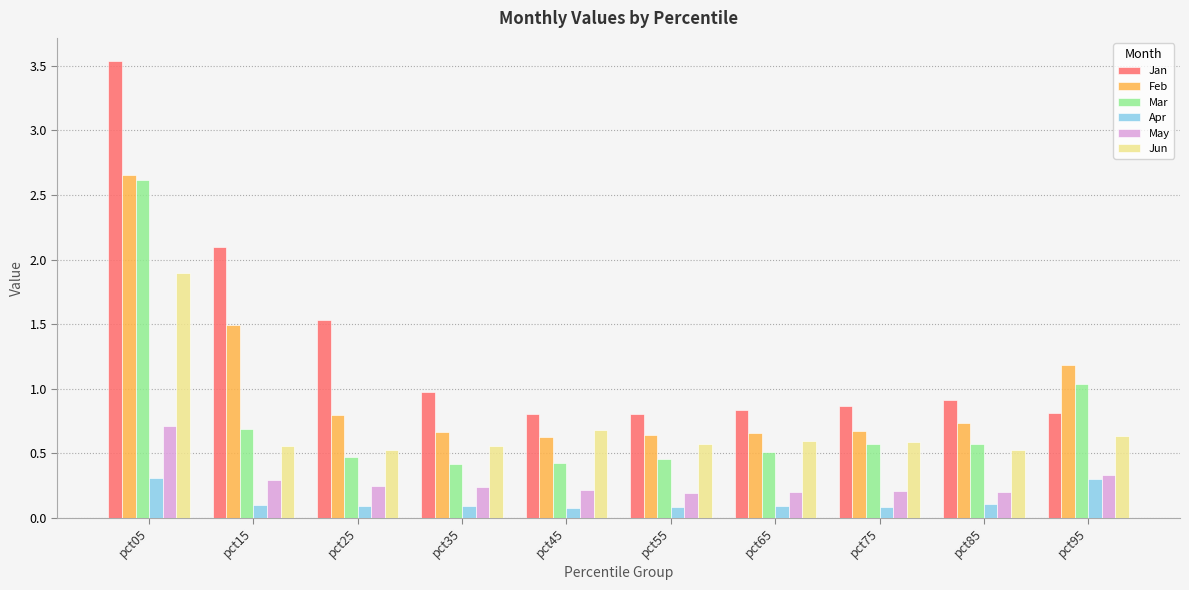

Where is Jan nearest to the value 2?

pct15